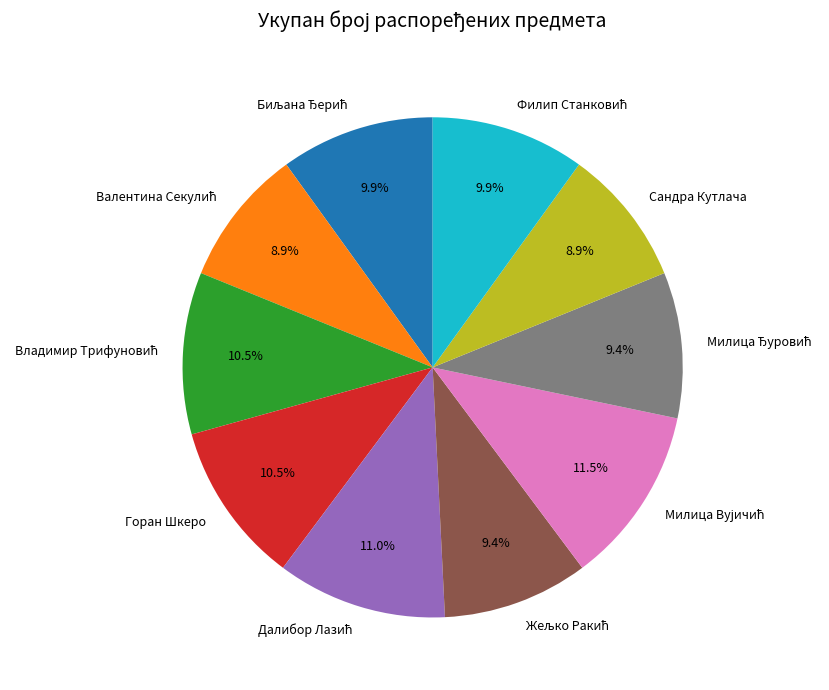

Does any single category account for the majority?

No